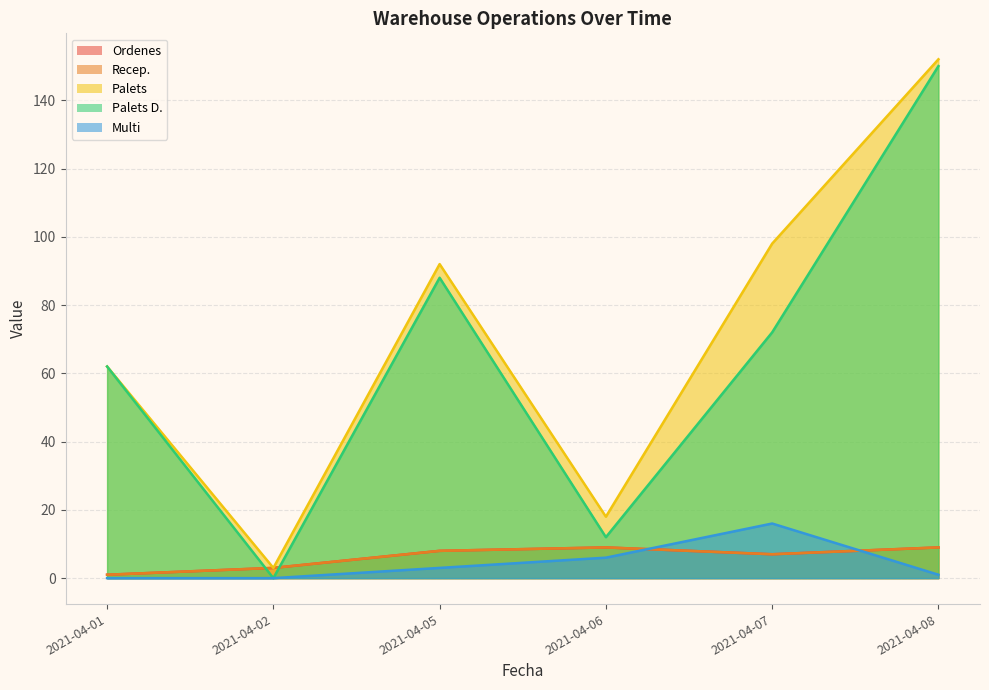

Rank the series at 2021-04-05 from lowest to highest value.

Multi, Ordenes, Recep., Palets D., Palets